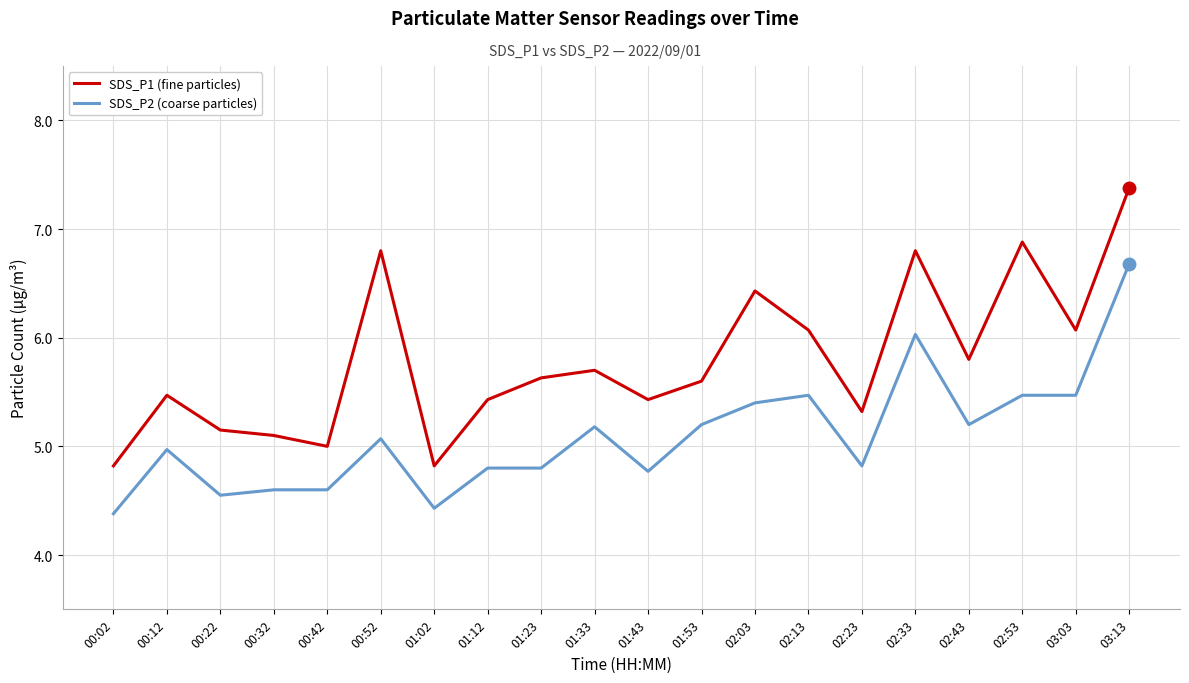

Rank the series by their average value, from highest to lowest.

SDS_P1 (fine particles), SDS_P2 (coarse particles)